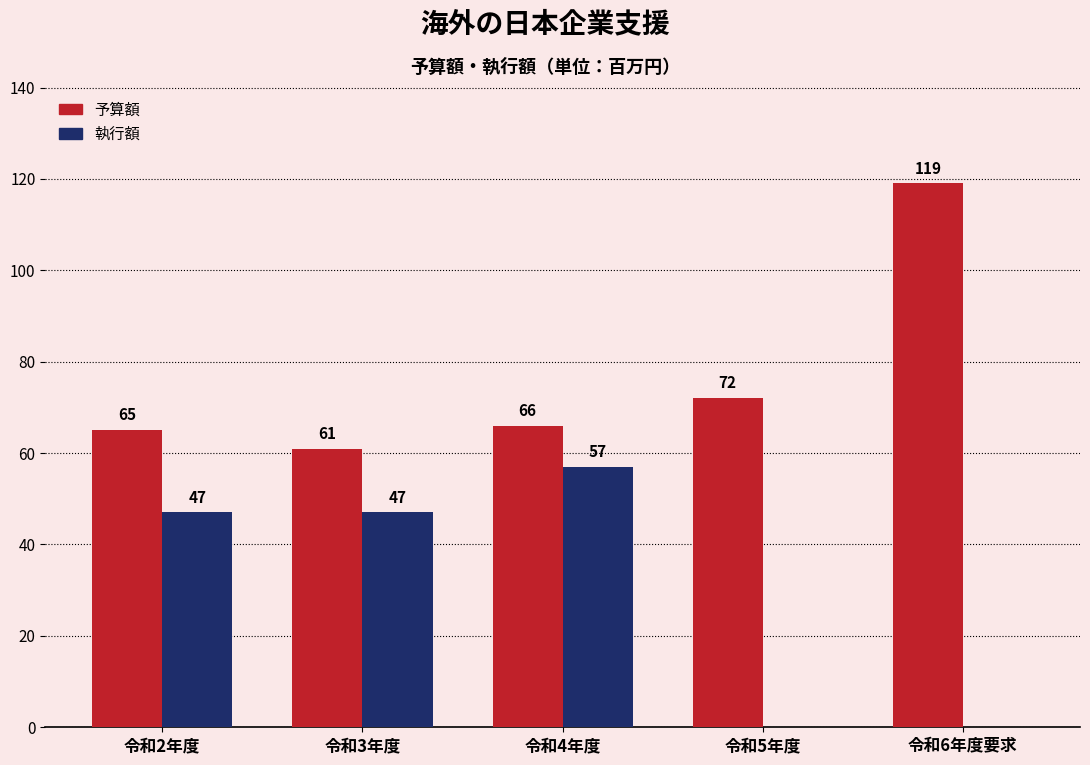

Reading left to right, extract all data points from this chart.

予算額: 令和2年度=65	令和3年度=61	令和4年度=66	令和5年度=72	令和6年度要求=119
執行額: 令和2年度=47	令和3年度=47	令和4年度=57	令和5年度=0	令和6年度要求=0